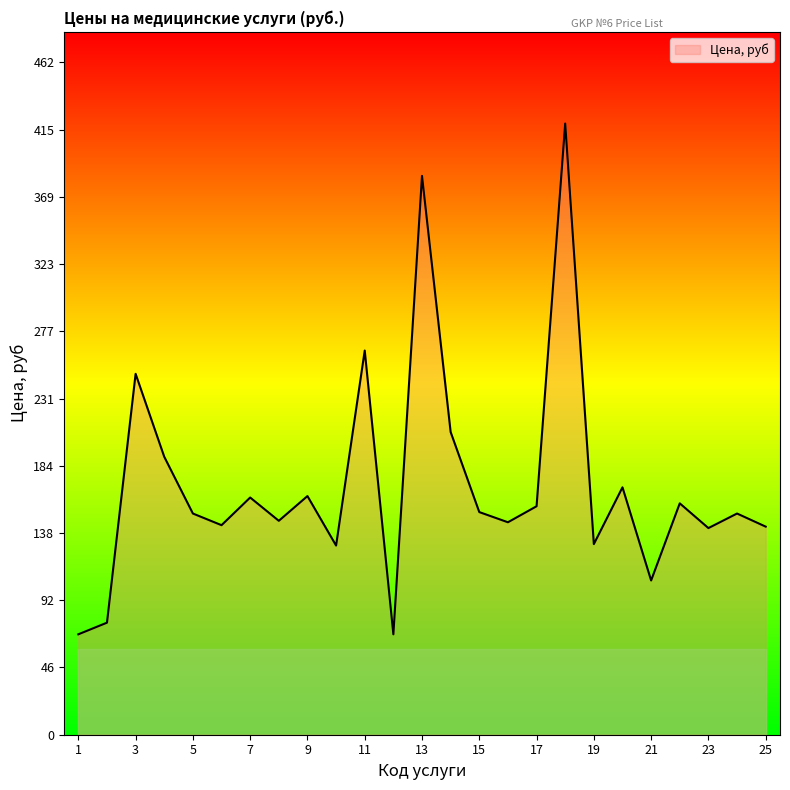

What is the maximum value shown in the chart?

420